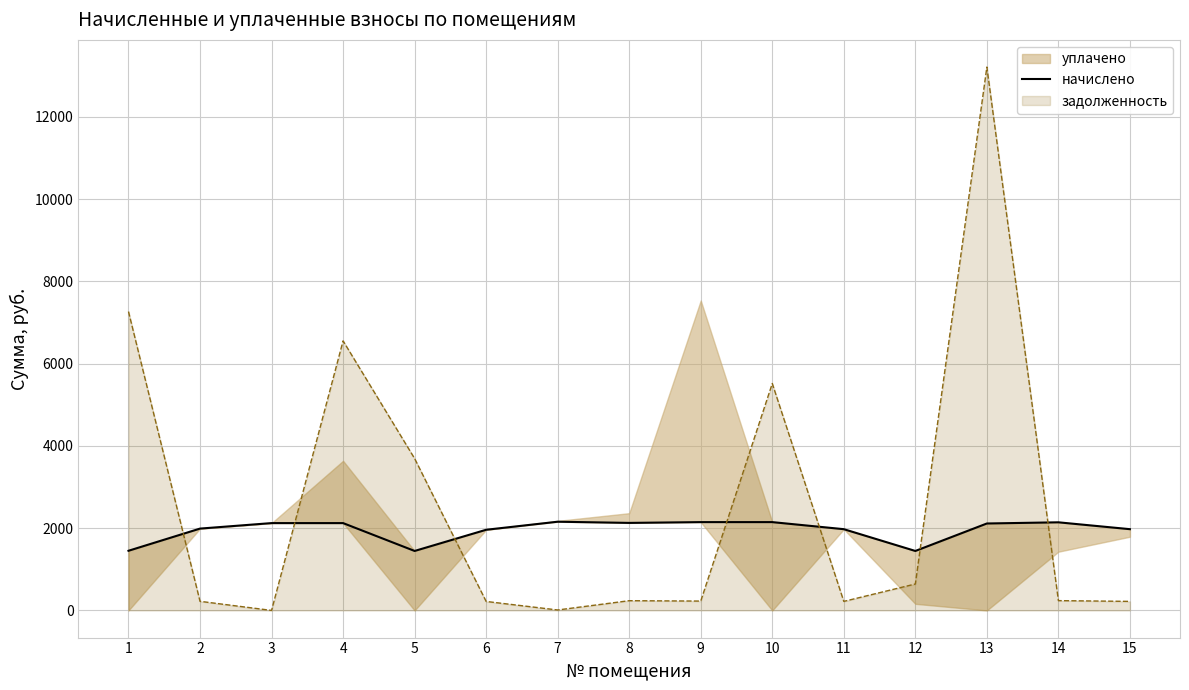

Approximately how many times larger is the value at 11 compared to 9?

0.9